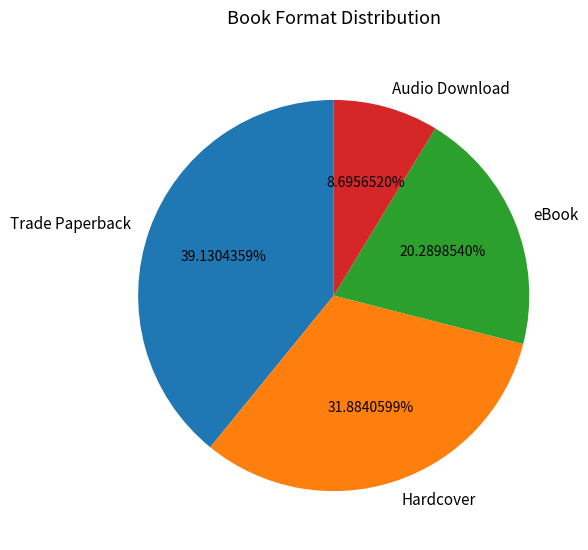

Is there a majority slice in this chart?

No